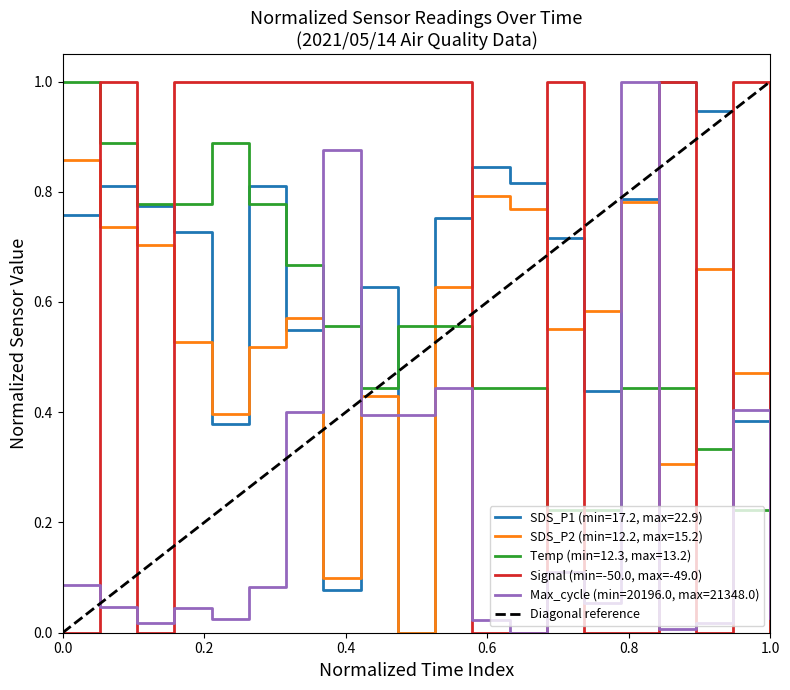

After their last crossing, which series has the higher values: SDS_P1 (min=17.2, max=22.9) or Max_cycle (min=20196.0, max=21348.0)?

SDS_P1 (min=17.2, max=22.9)